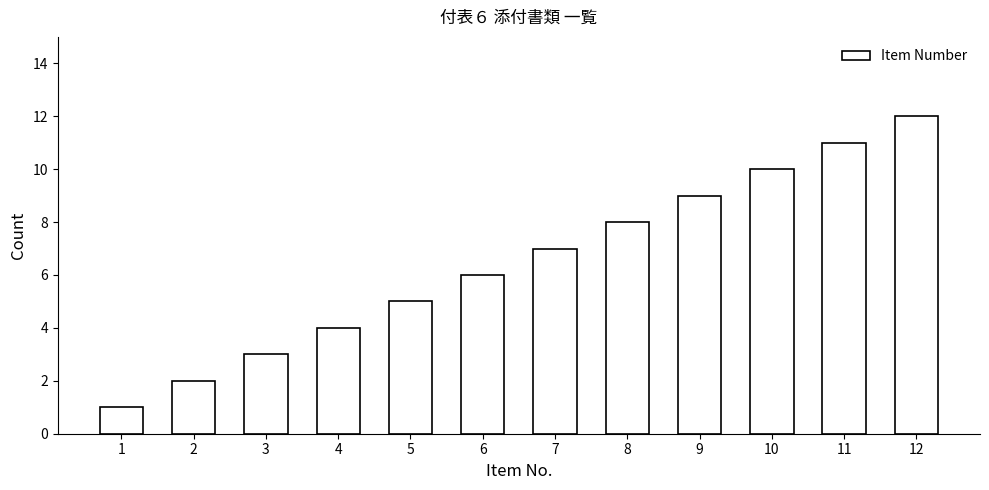

Reading left to right, transcribe all the data shown in this chart.

1=1	2=2	3=3	4=4	5=5	6=6	7=7	8=8	9=9	10=10	11=11	12=12